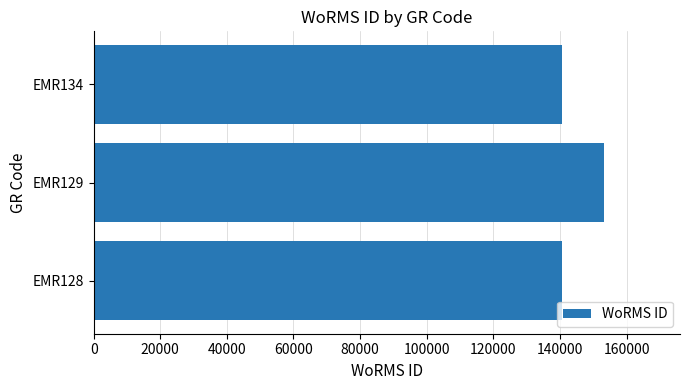

How many bars are there in total?

3